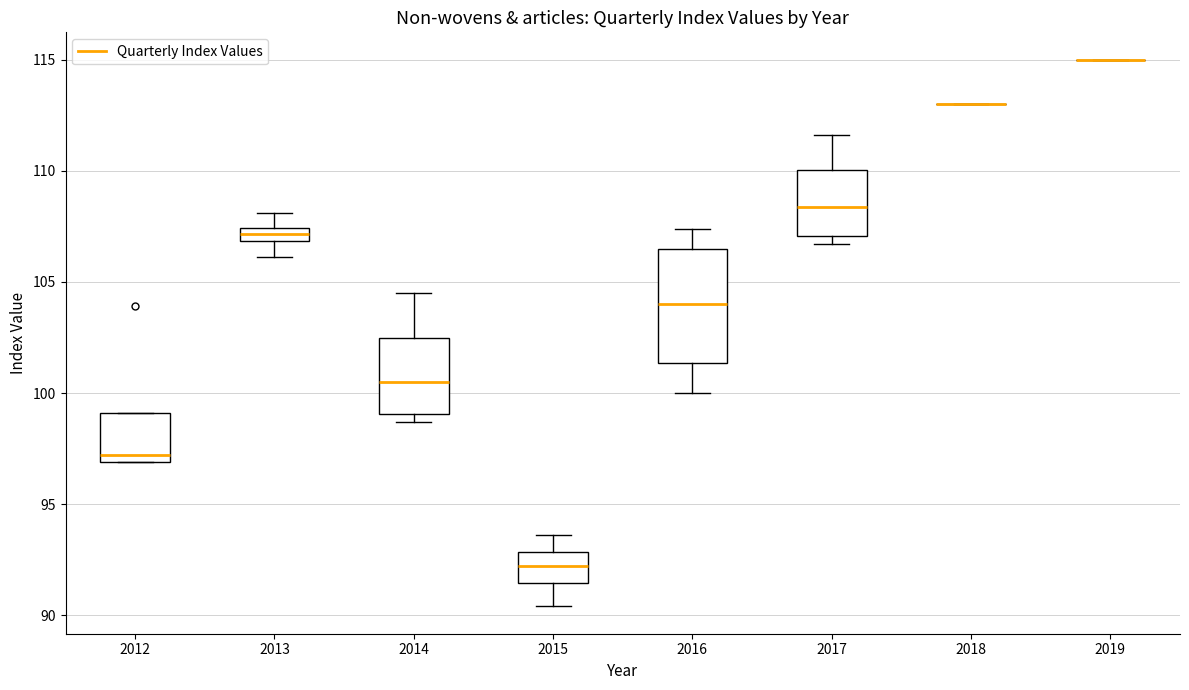

Which box is the tallest, from its lower edge to its upper edge?

2016